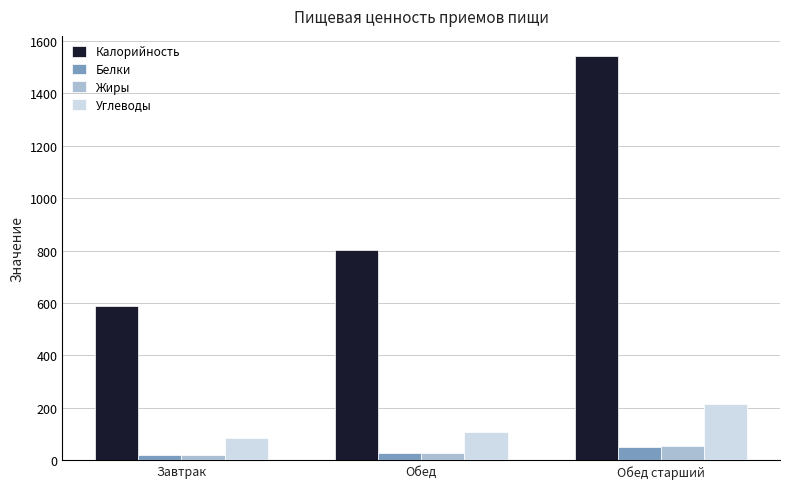

Where does the Белки series first go above 26?

Обед